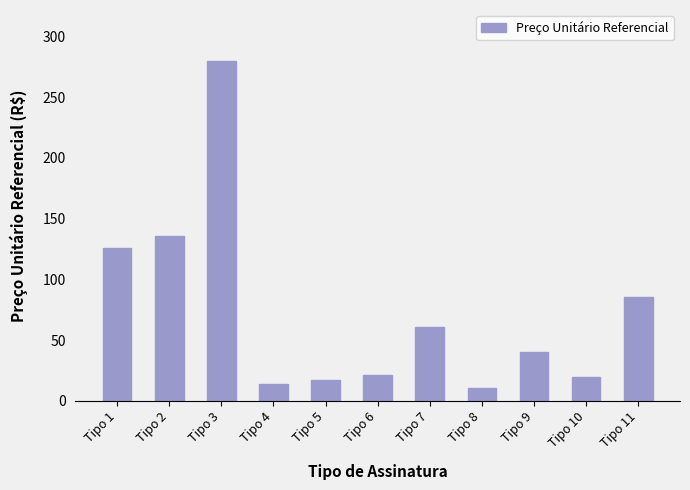

The chart shows a value of 10.9 at Tipo 8. True or false?

True